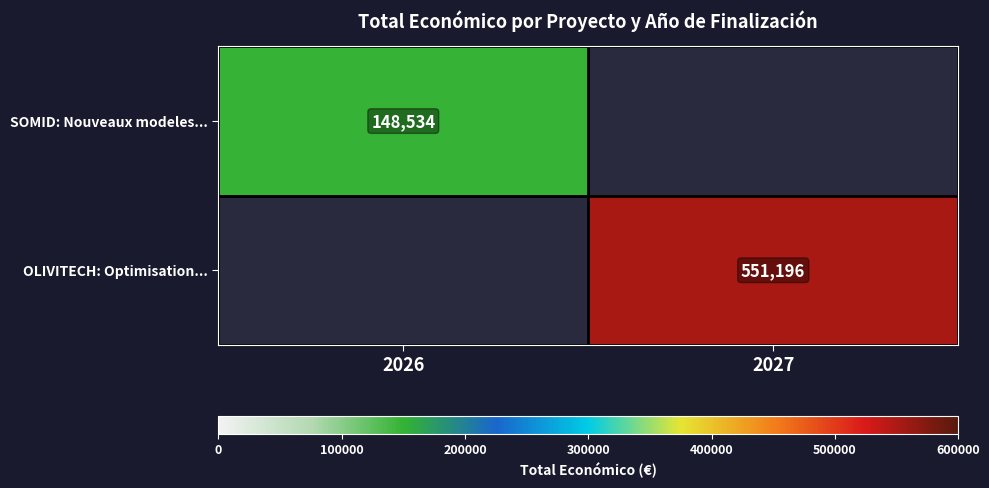

True or false: SOMID: Nouveaux modeles... has a value of 65321 at 2026.

False